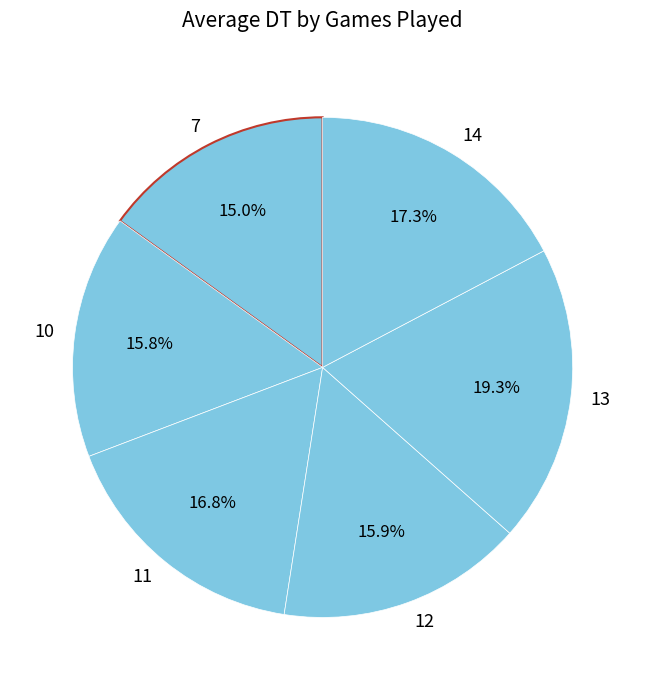

To the nearest percent, what is the combined percentage of 7 and 11?

32%